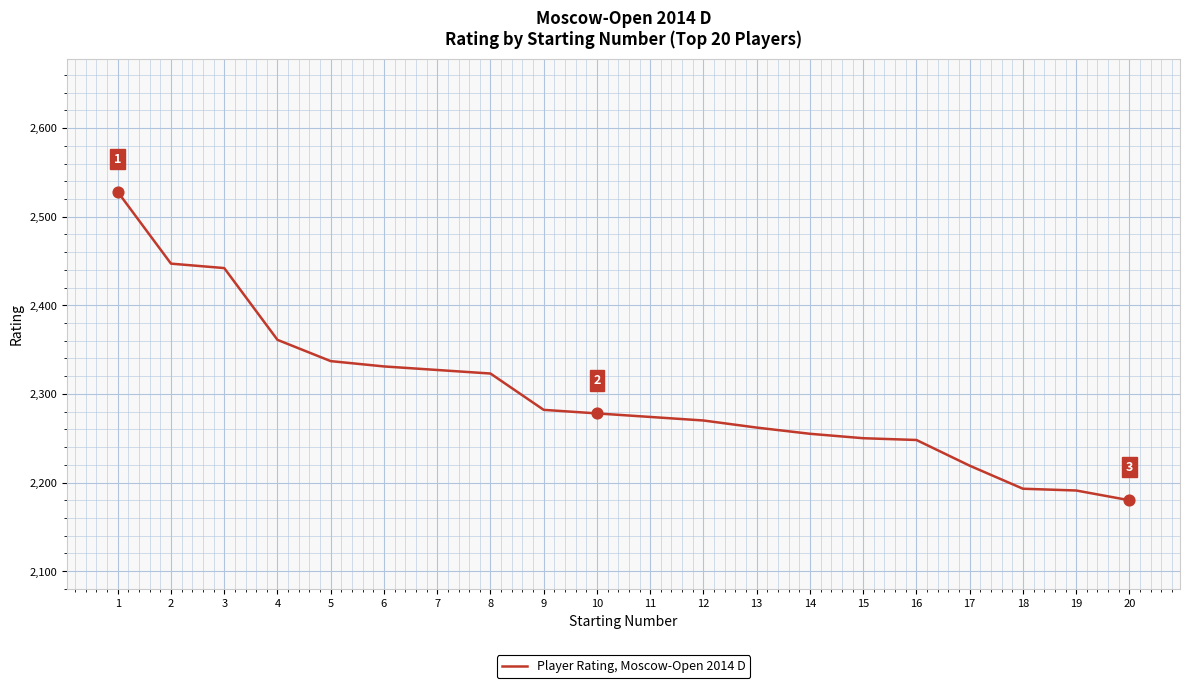

What is the ratio of the value at 3 to the value at 1?

1.0